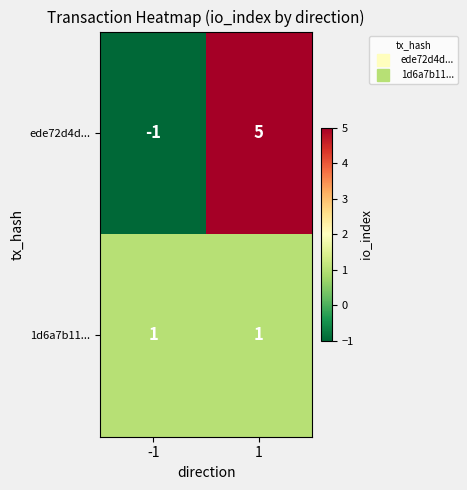

Is the value of 1d6a7b11... at 1 greater than the value of ede72d4d... at 1?

No